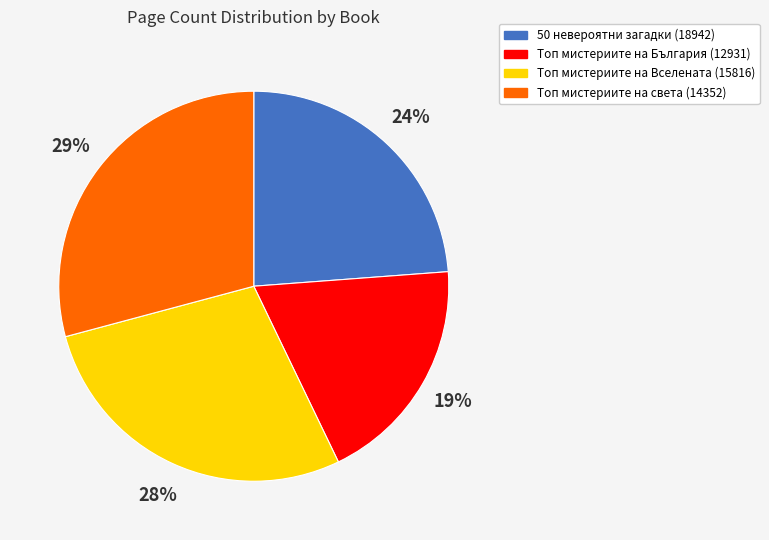

To the nearest percent, what is the average slice percentage?

25%